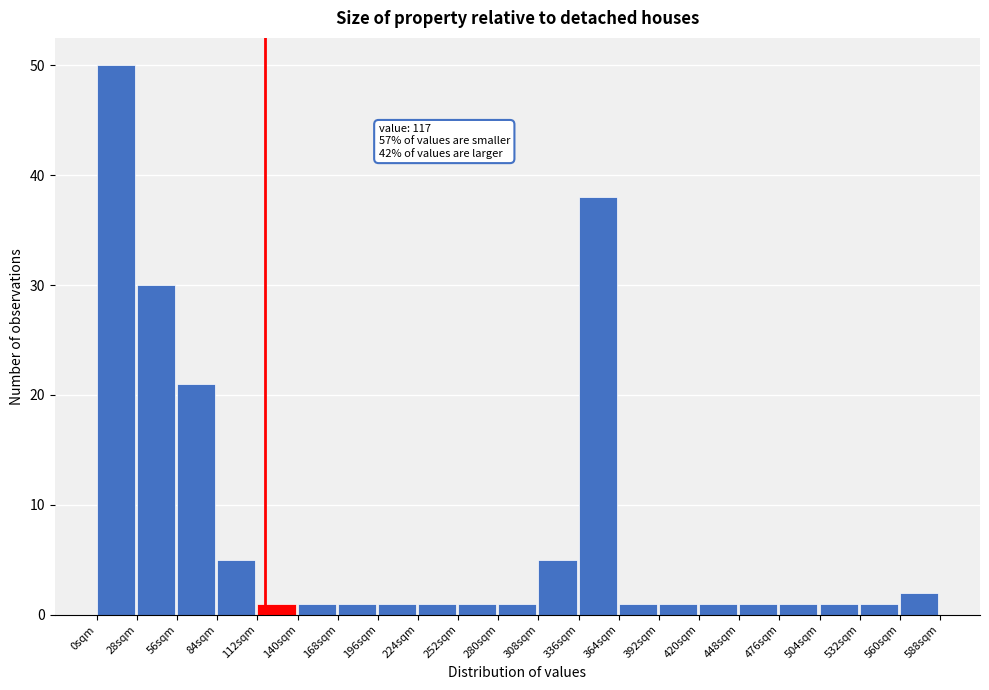

Over which range of the x-axis is the bar tallest?

0 to 28